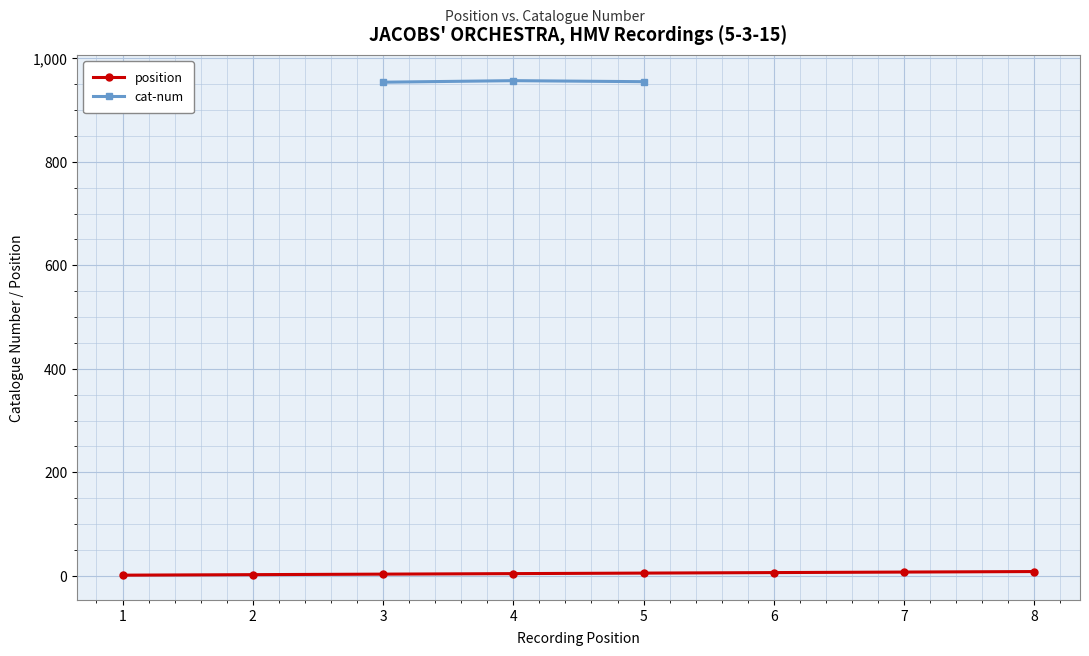

The position series shows 1.2 at 2. True or false?

False